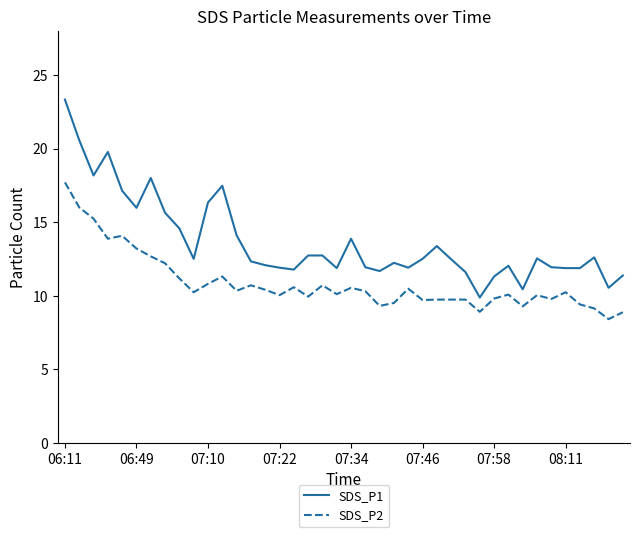

Rank the series by their maximum value, from highest to lowest.

SDS_P1, SDS_P2